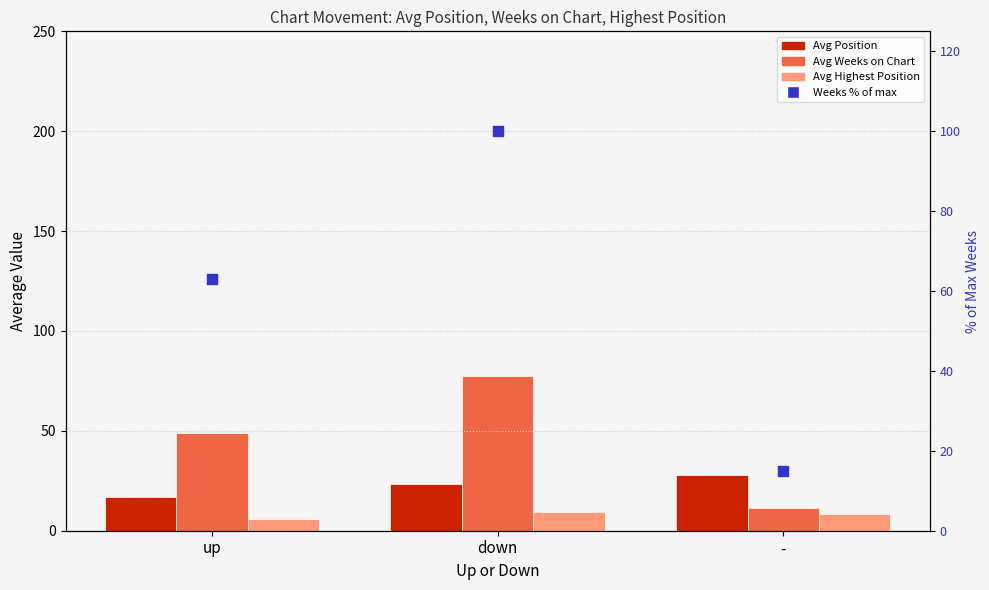

Is the value of Avg Highest Position at up greater than the value of Avg Position at -?

No